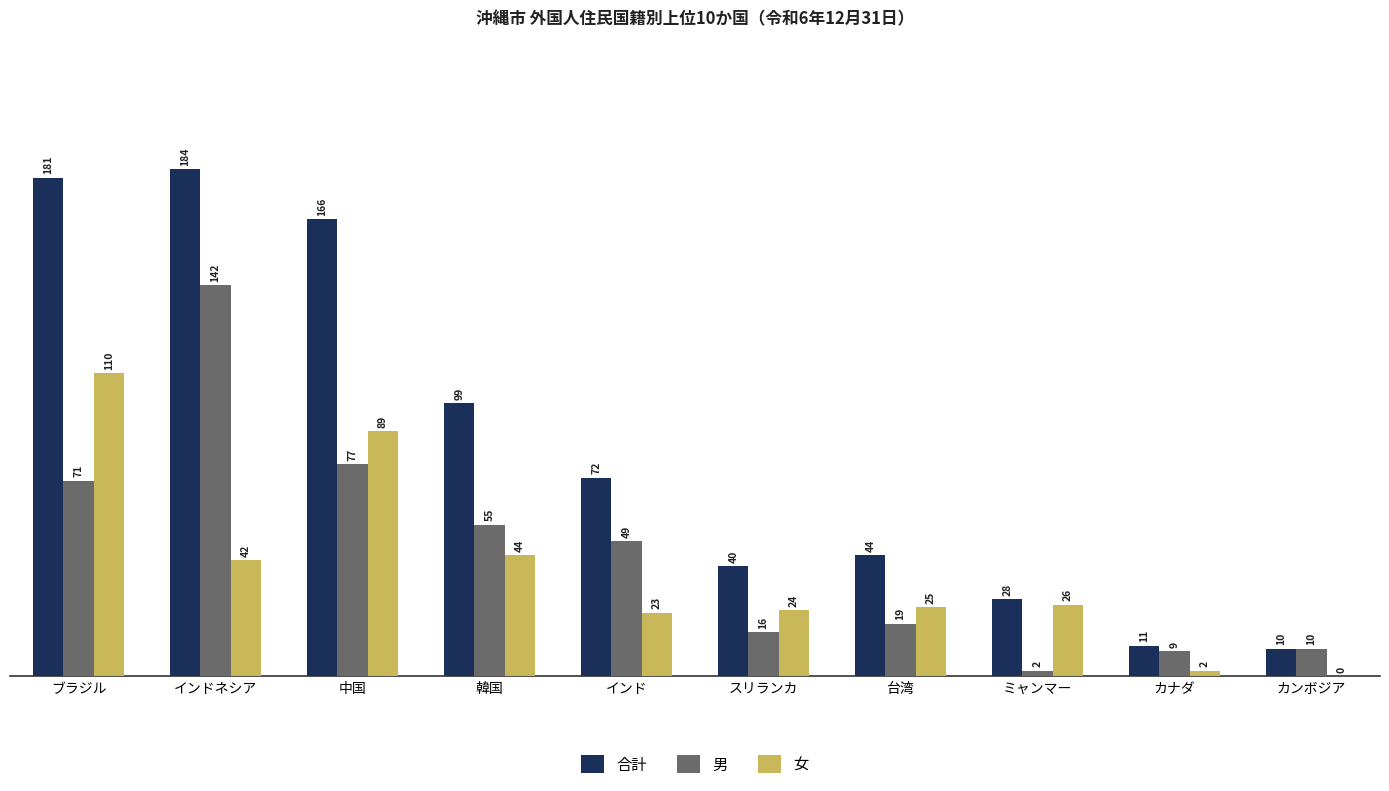

Which series has the largest range (max minus min)?

合計